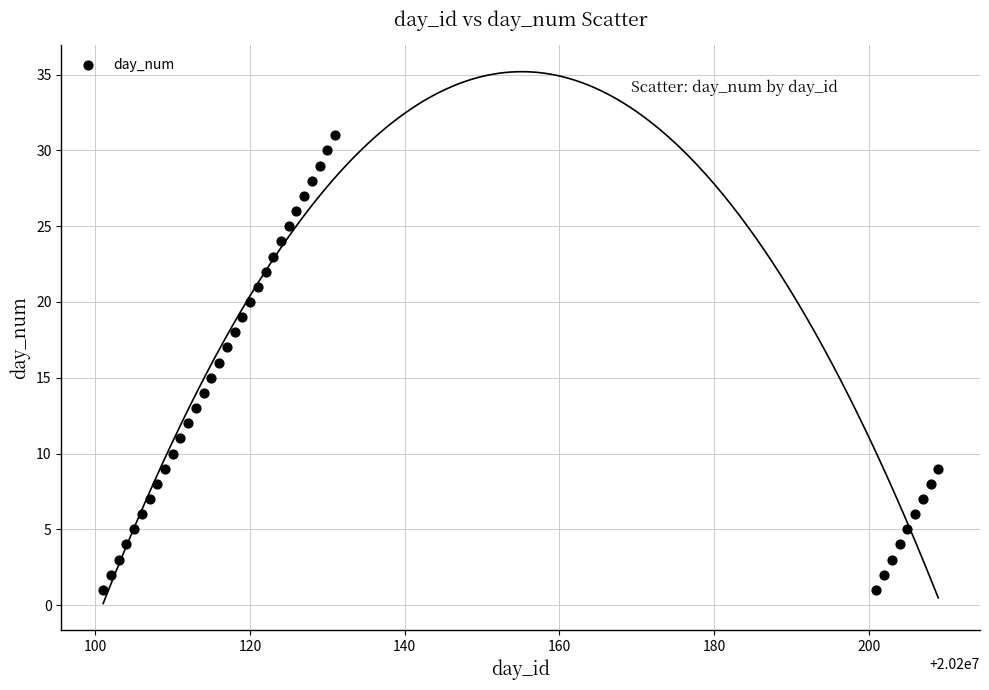

What is the range of X values (max minus min)?

108